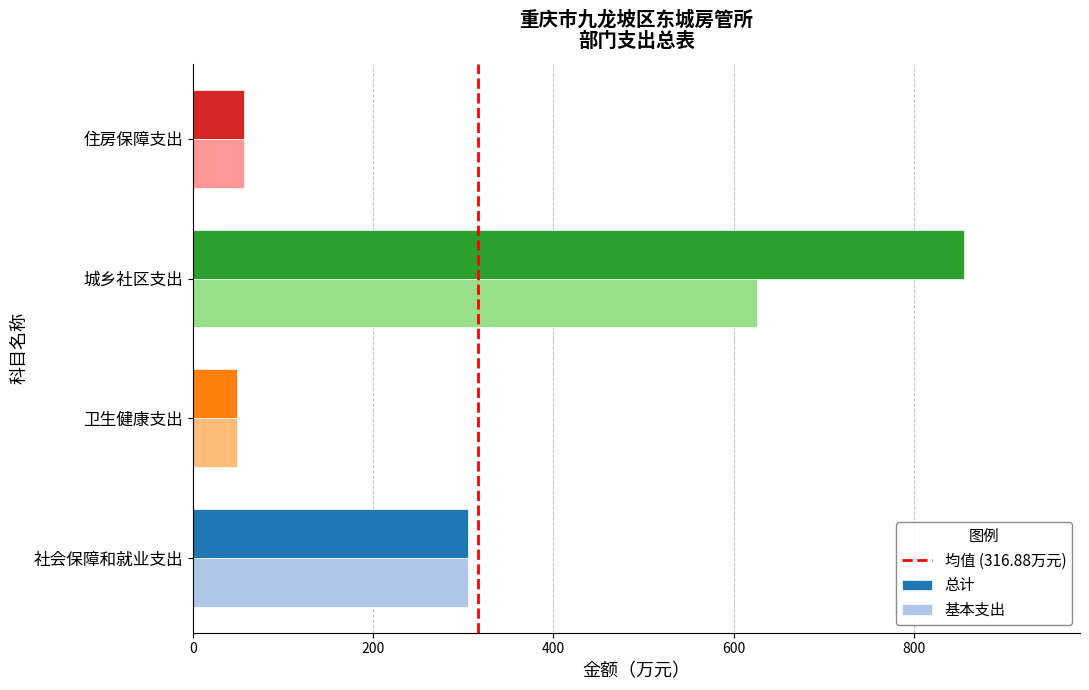

Rank the series by their average value, from highest to lowest.

总计, 基本支出